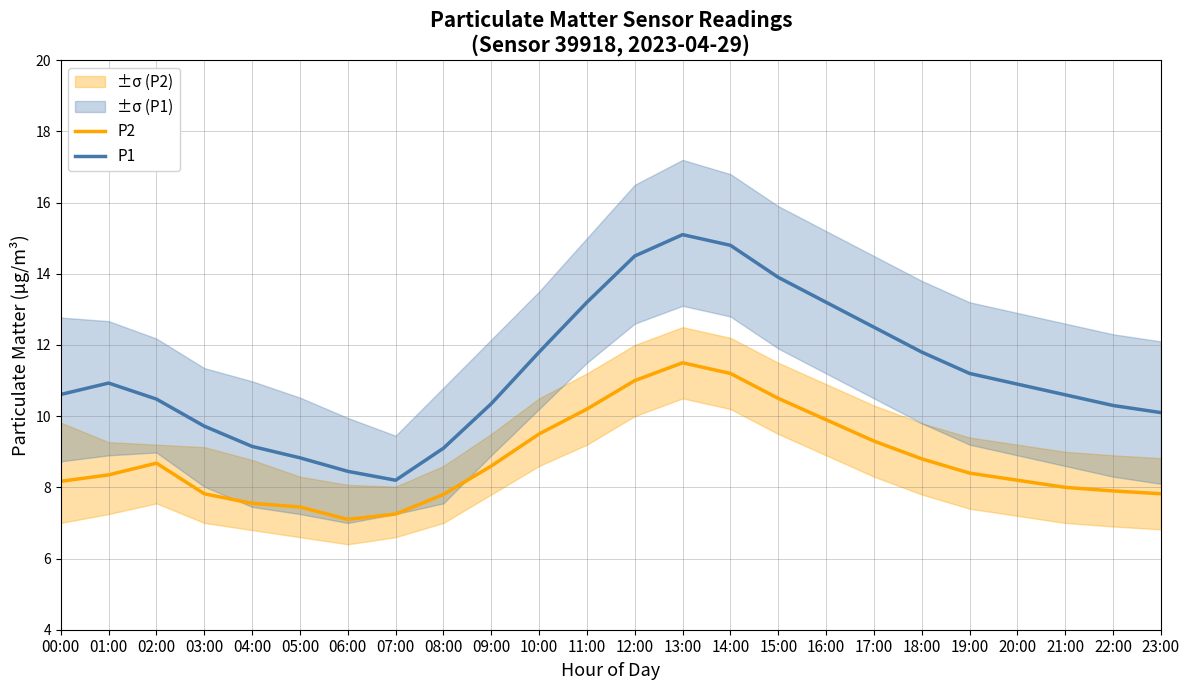

What position from the right is 20:00?

4